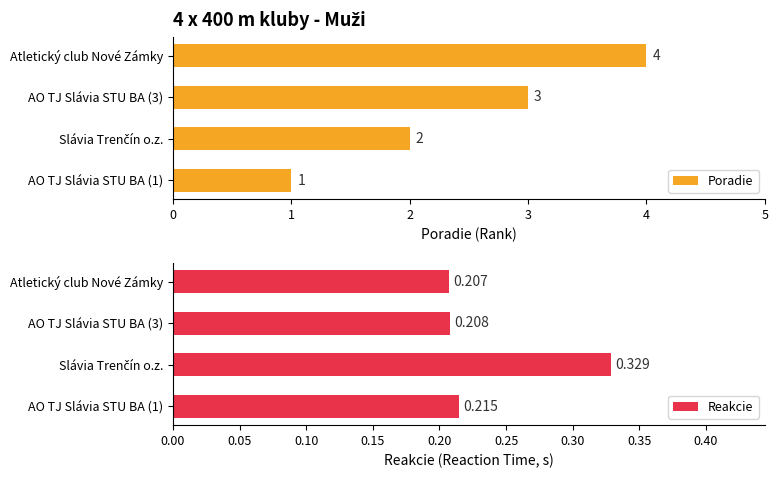

What is the sum of the Poradie values at AO TJ Slávia STU BA (3) and AO TJ Slávia STU BA (1)?

4